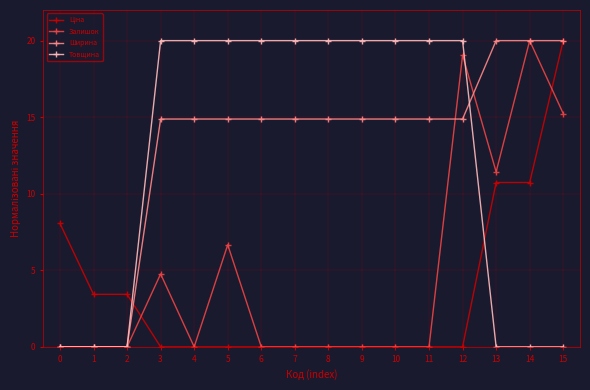

The Залишок series shows 20.0 at 14. True or false?

True